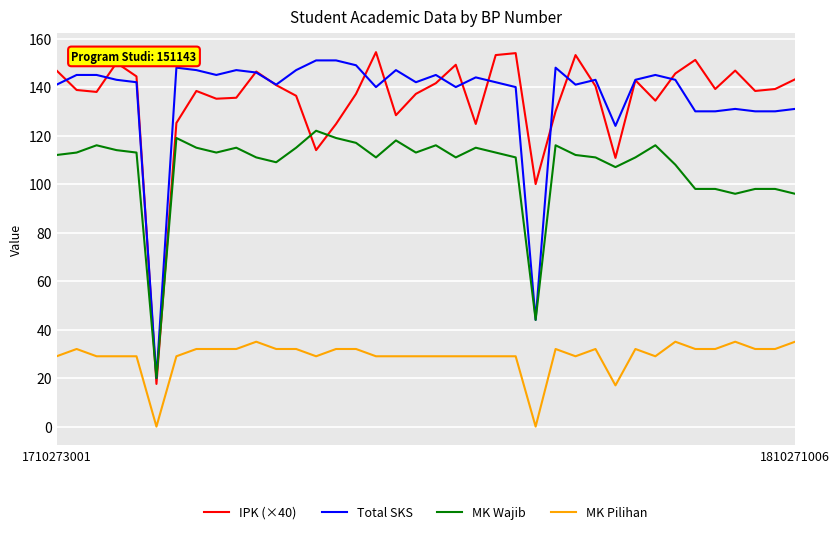

Which series has the largest range (max minus min)?

IPK (×40)